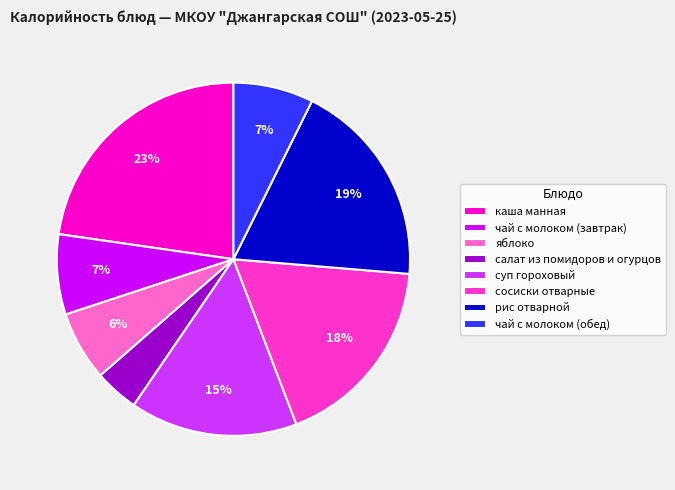

Do суп гороховый and чай с молоком (завтрак) together represent more than half of the pie?

No